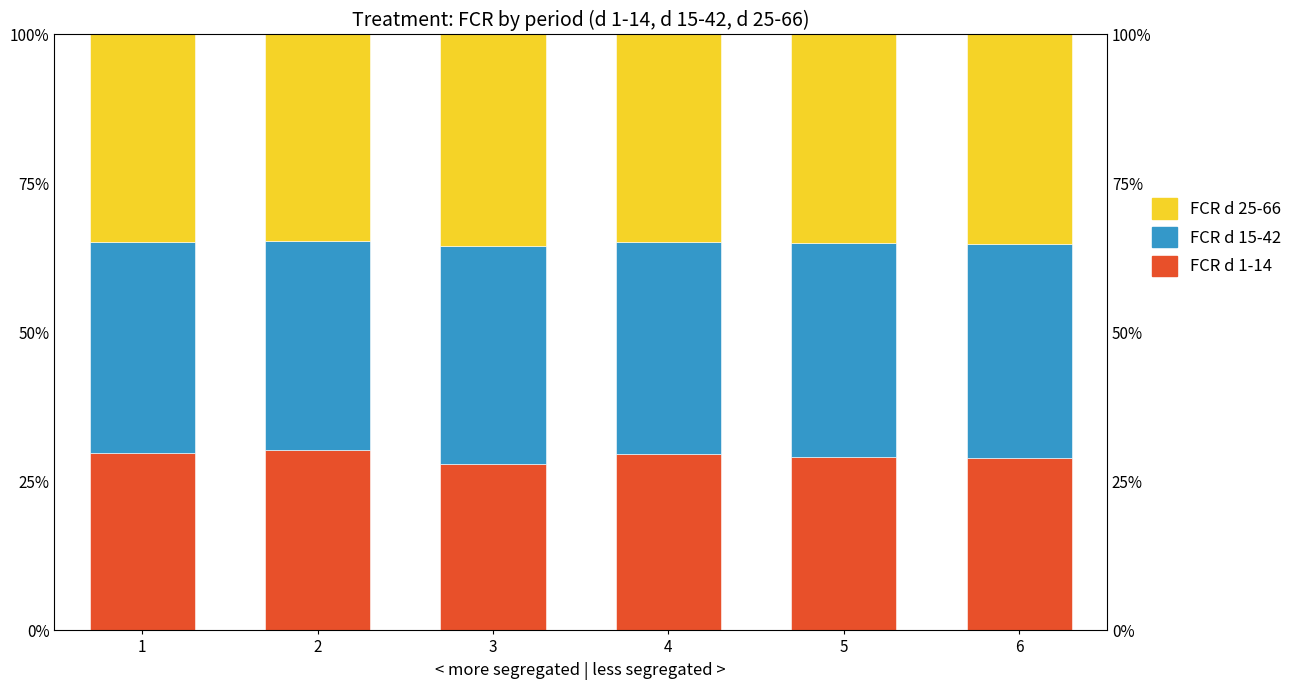

Reading left to right, extract all data points from this chart.

FCR d 1-14: 29.9	30.3	28.0	29.7	29.2	28.9
FCR d 15-42: 35.4	35.1	36.5	35.5	35.8	36.0
FCR d 25-66: 34.7	34.6	35.5	34.9	35.0	35.1